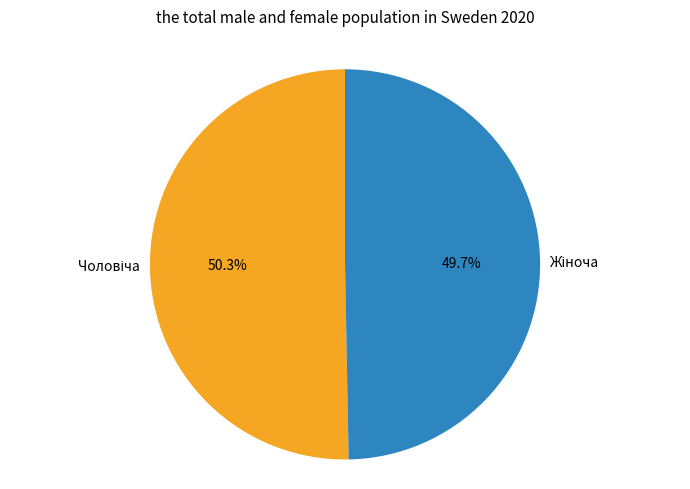

Is there any slice that represents more than half of the pie?

Yes